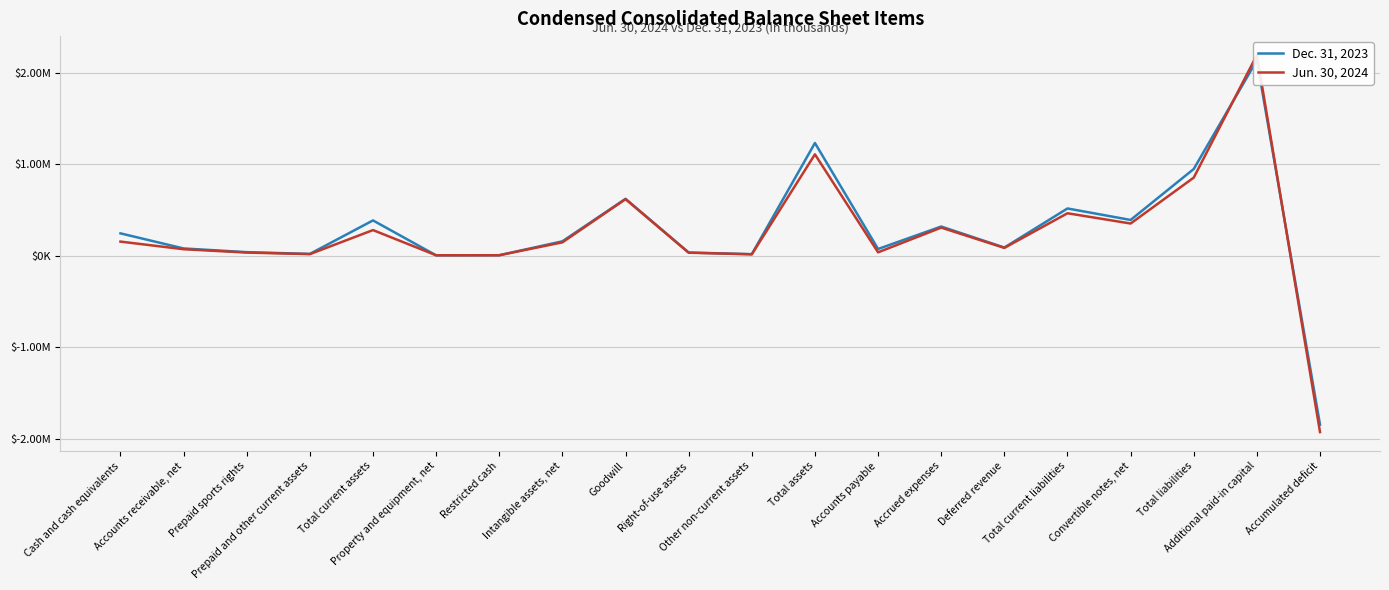

At which category does Dec. 31, 2023 reach its first local valley?

Prepaid and other current assets